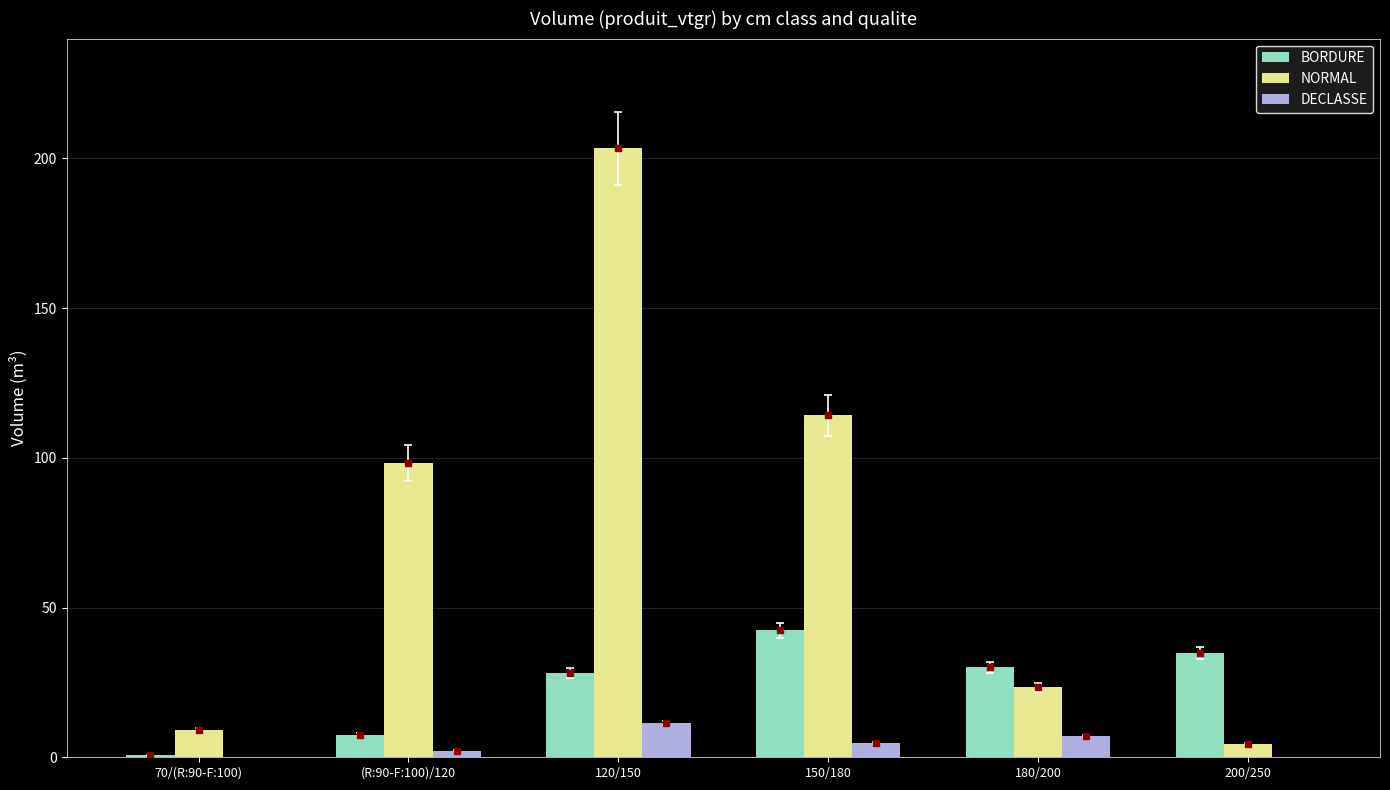

What is the difference between the BORDURE values at (R:90-F:100)/120 and 200/250?

27.3